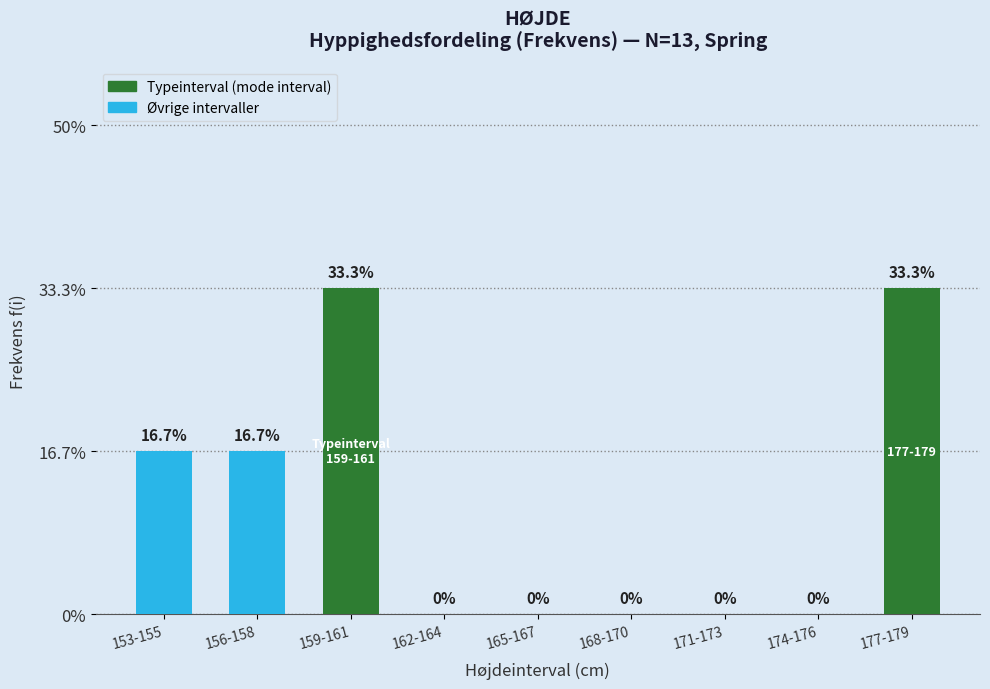

How many bars are there in total?

9